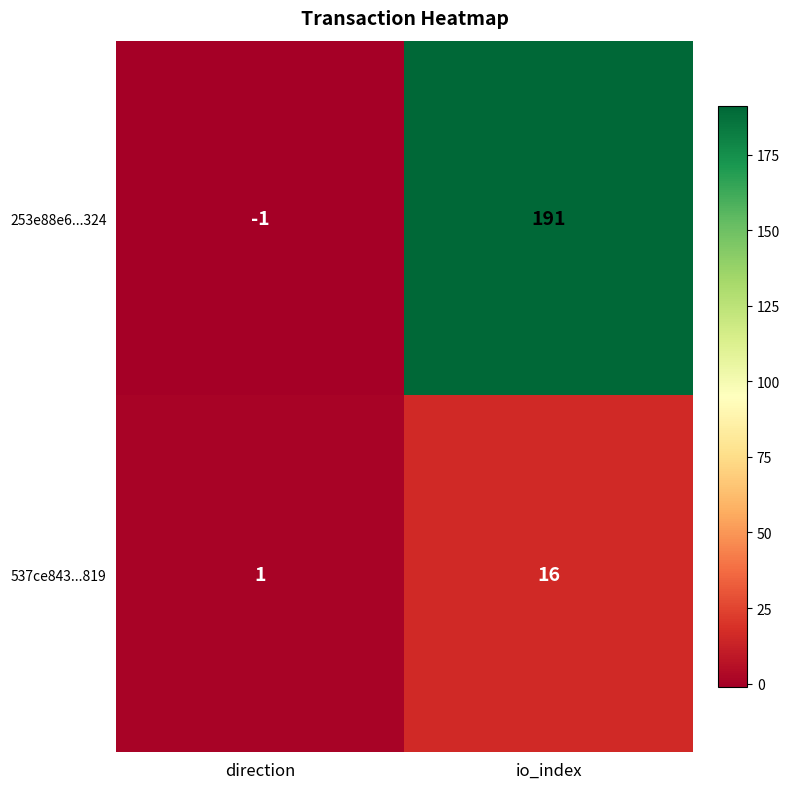

Between direction and io_index, which series saw the biggest shift?

253e88e6...324